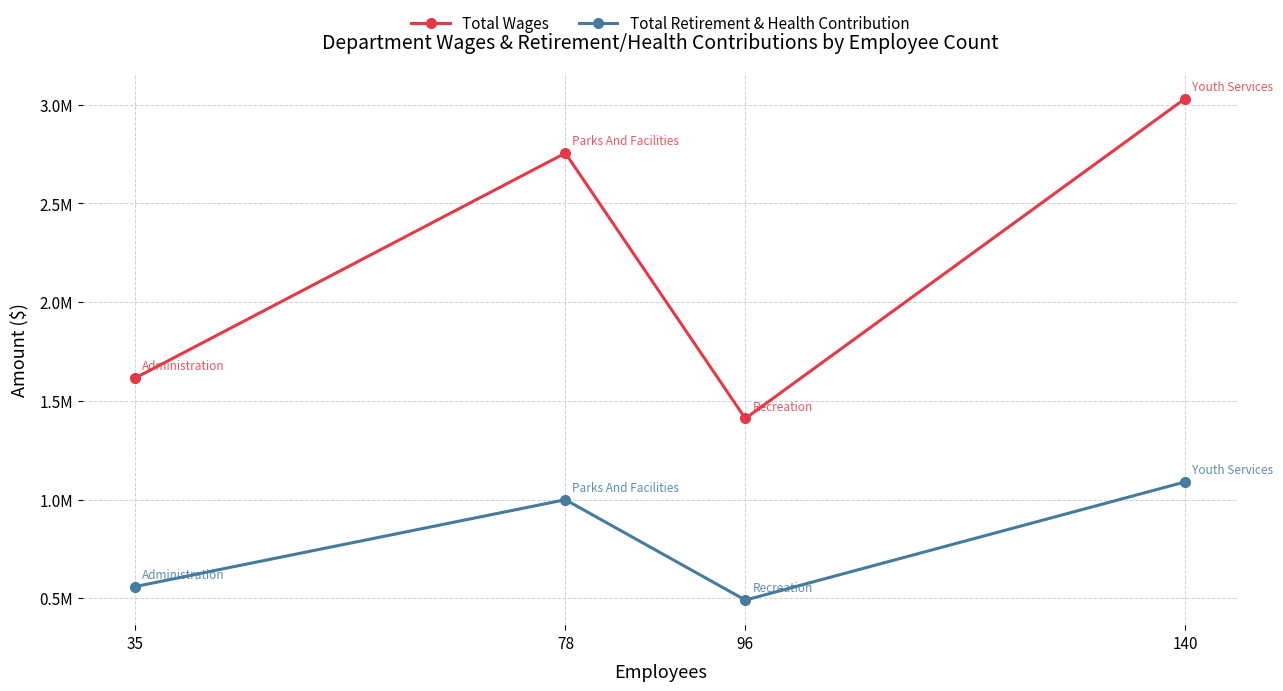

Where is the first local minimum for Total Retirement & Health Contribution?

96